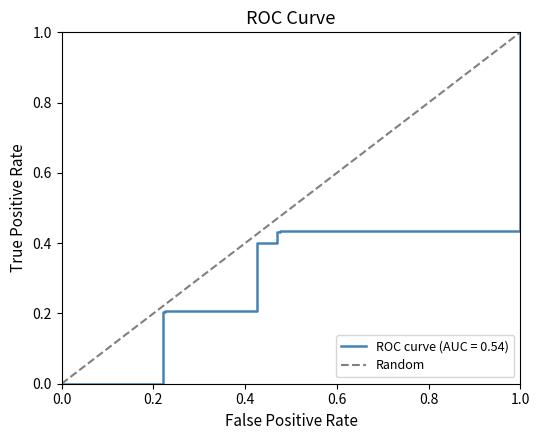

Rank the categories by value from lowest to highest.

0.0, 1.0